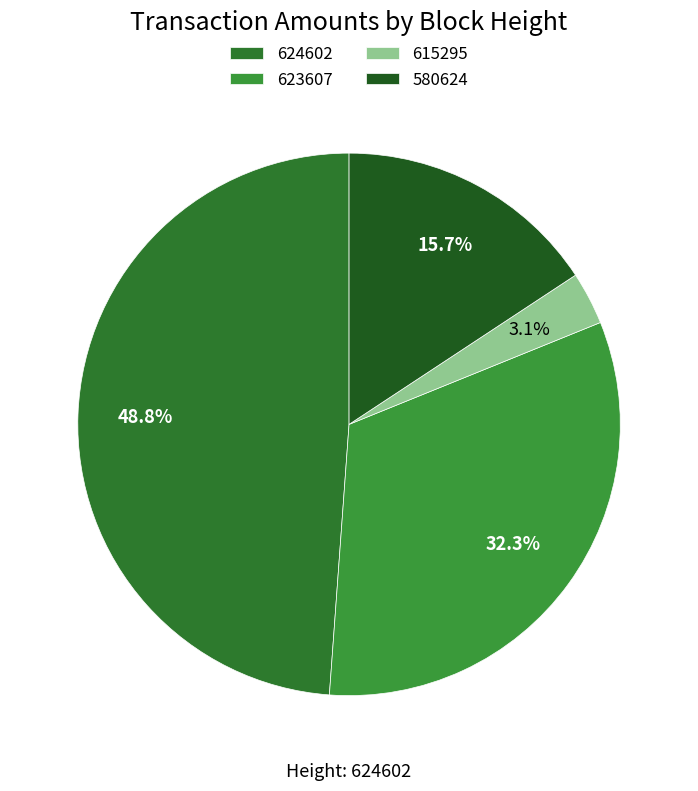

Does any single category account for the majority?

No